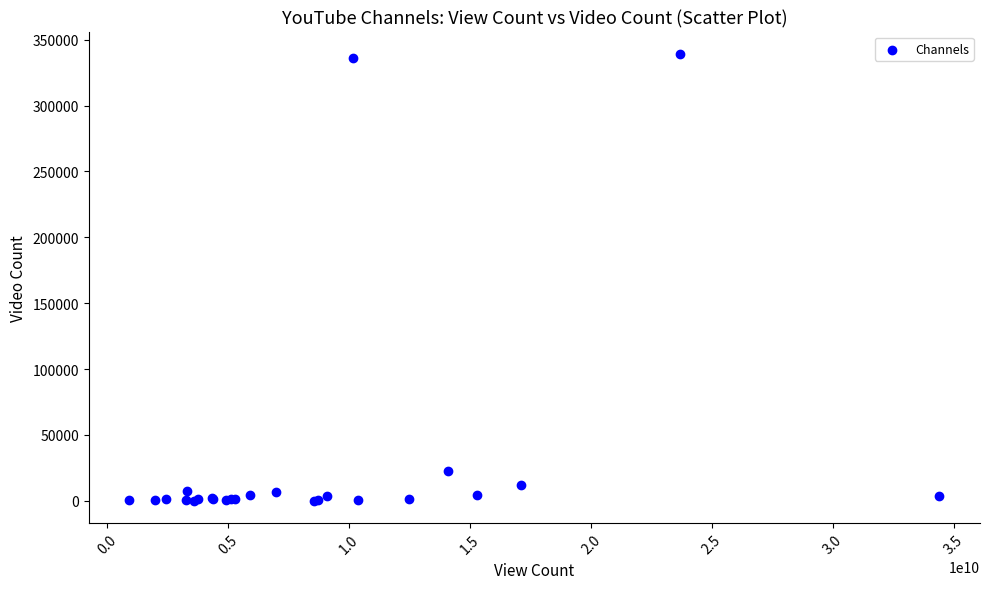

What Y value in the scatter plot is closest to 169630?

22808